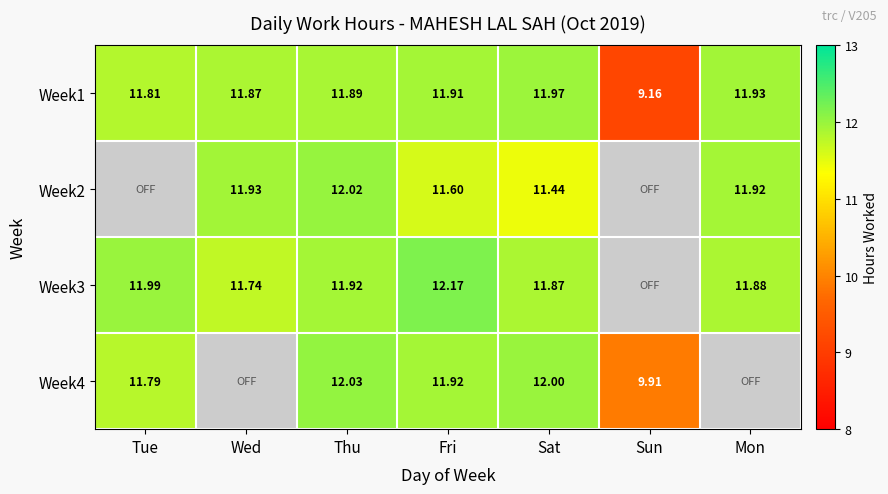

Is the value of Week1 at Sat greater than the value of Week3 at Thu?

Yes